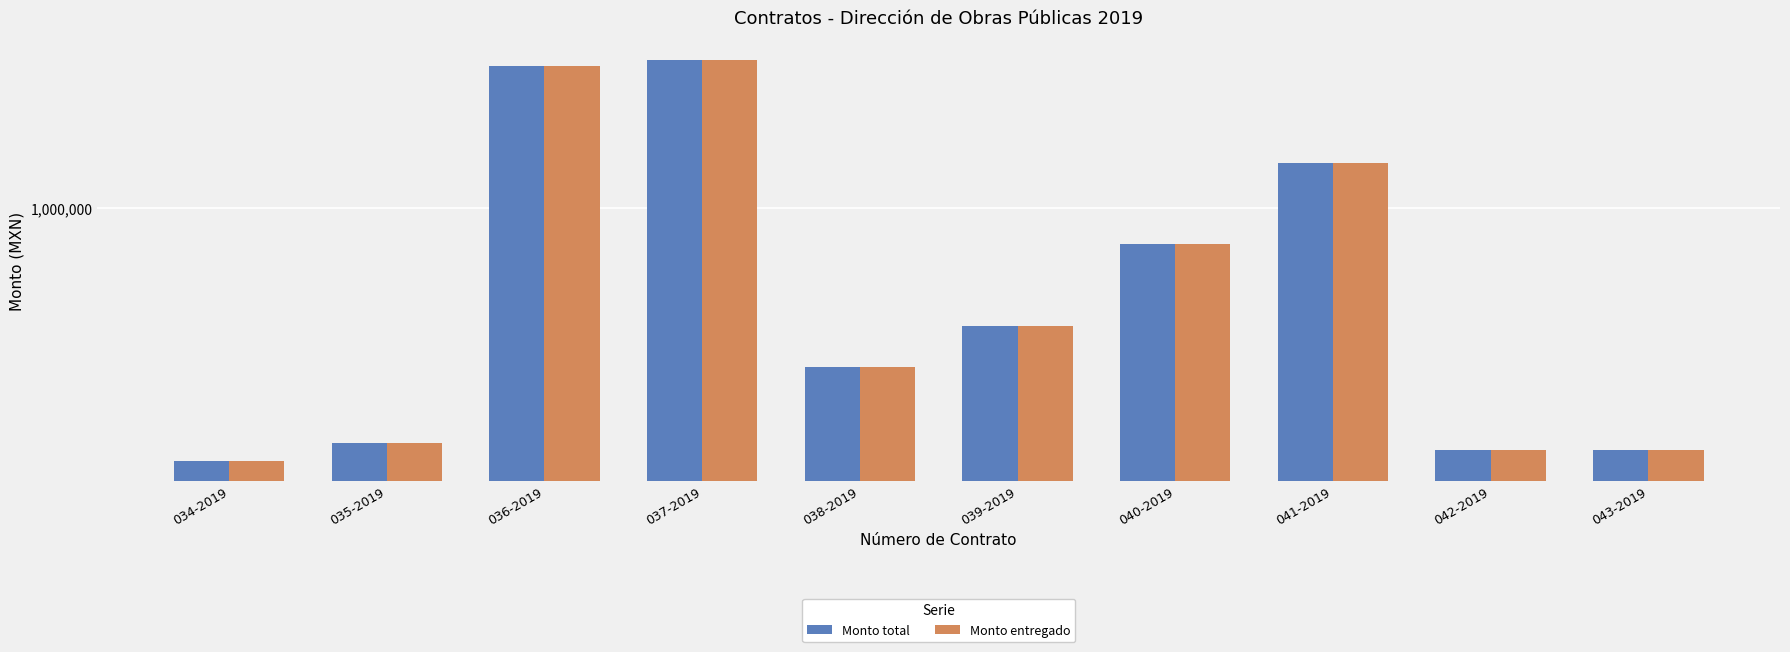

What is the label of the 2nd bar from the left?

035-2019